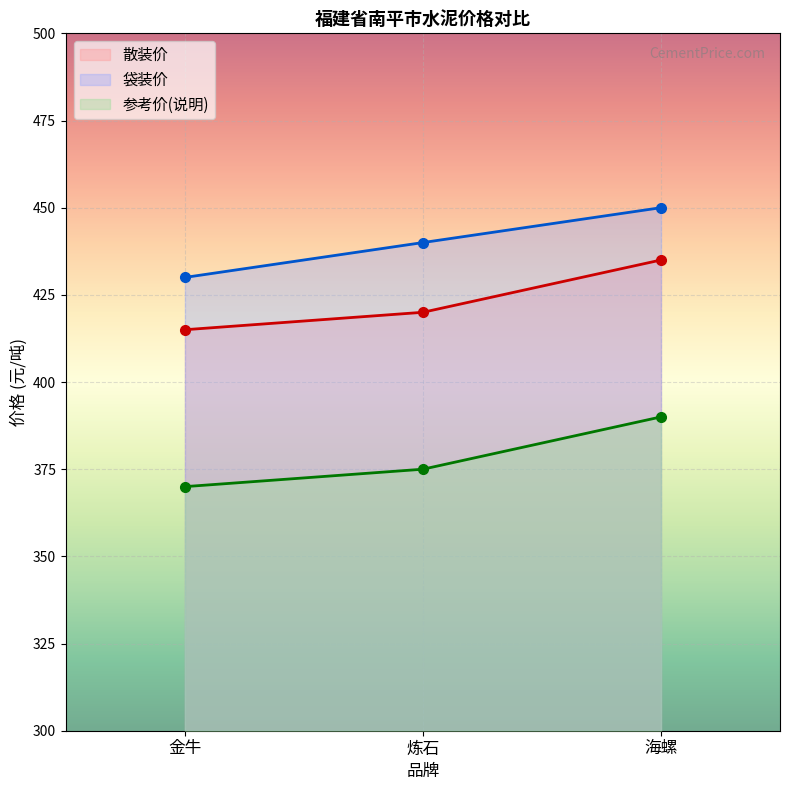

Count the 袋装价 values in the range 430 to 450.

3